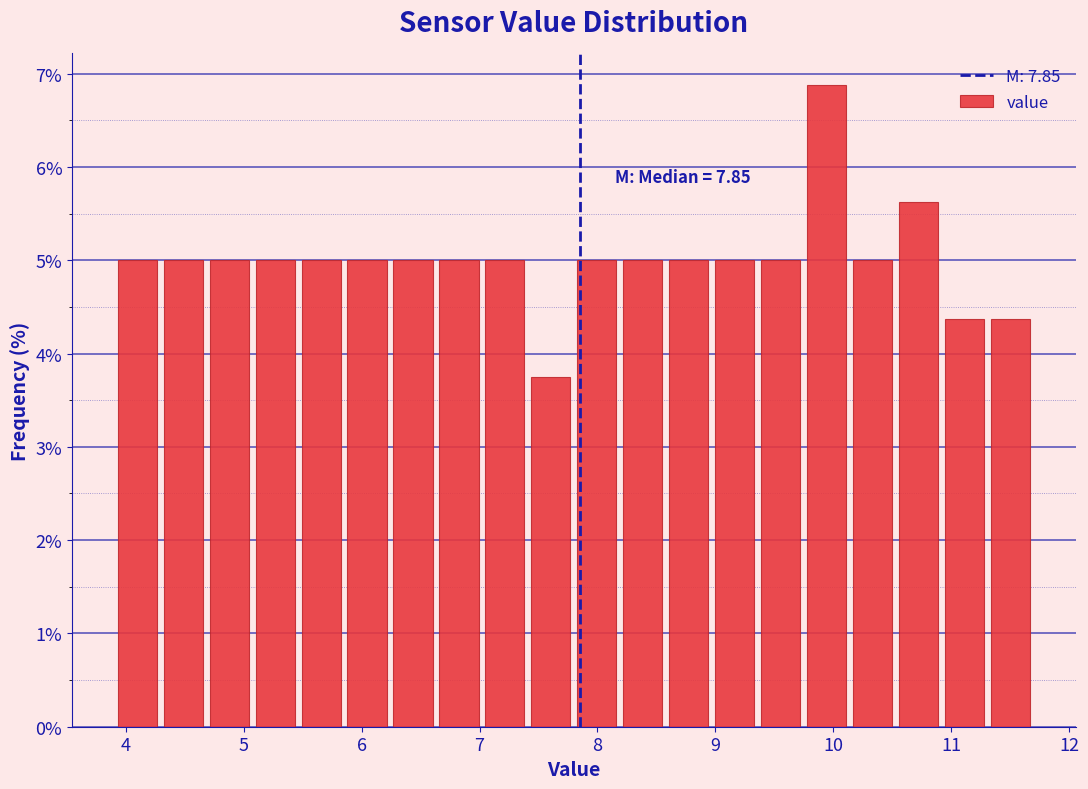

Around what value on the x-axis is the tallest bar? Give the approximate position of its centre, as read against the axis.

9.9